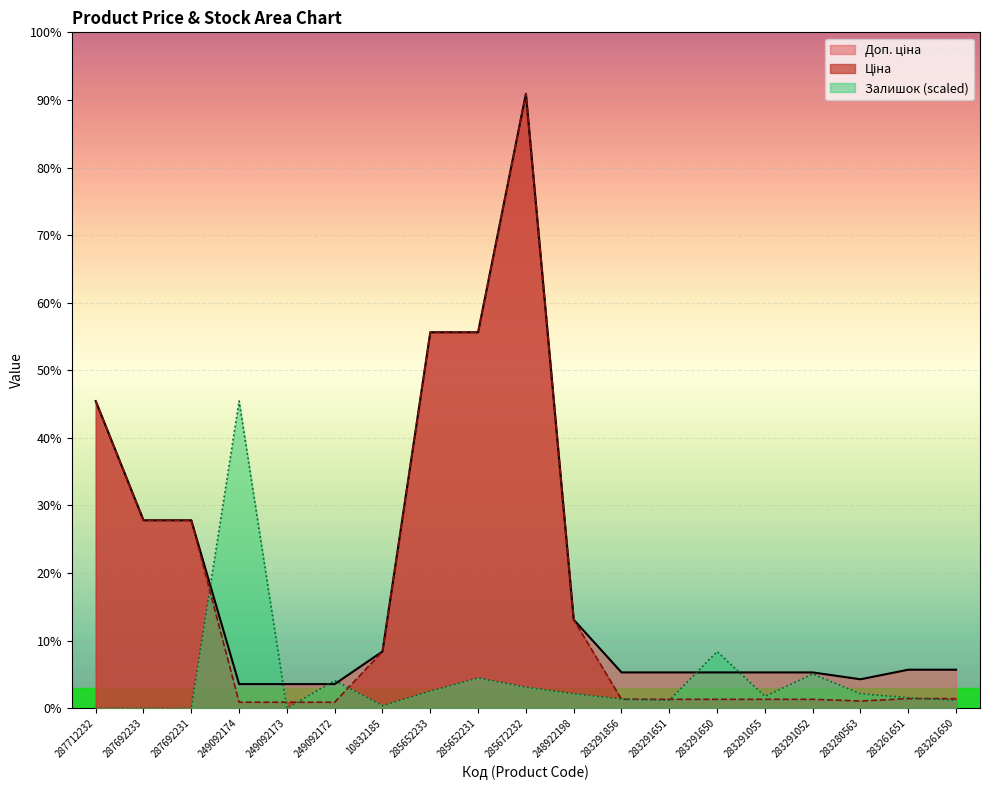

Rank the series by their maximum value, from lowest to highest.

Залишок, Ціна, Доп. ціна